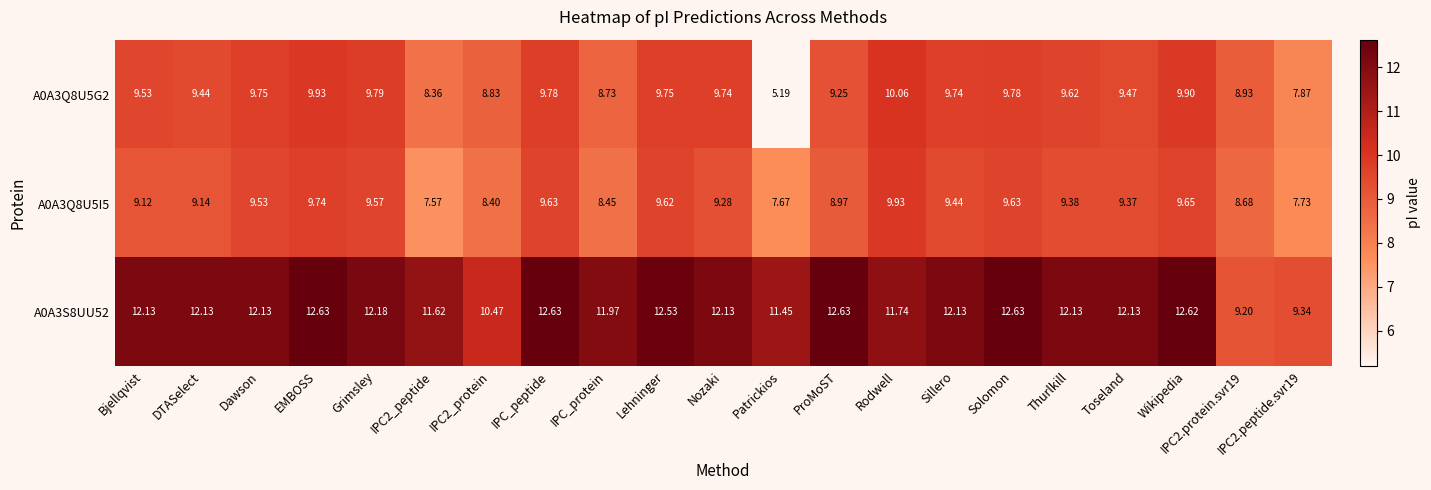

At which category does the chart reach its minimum across all series?

Patrickios